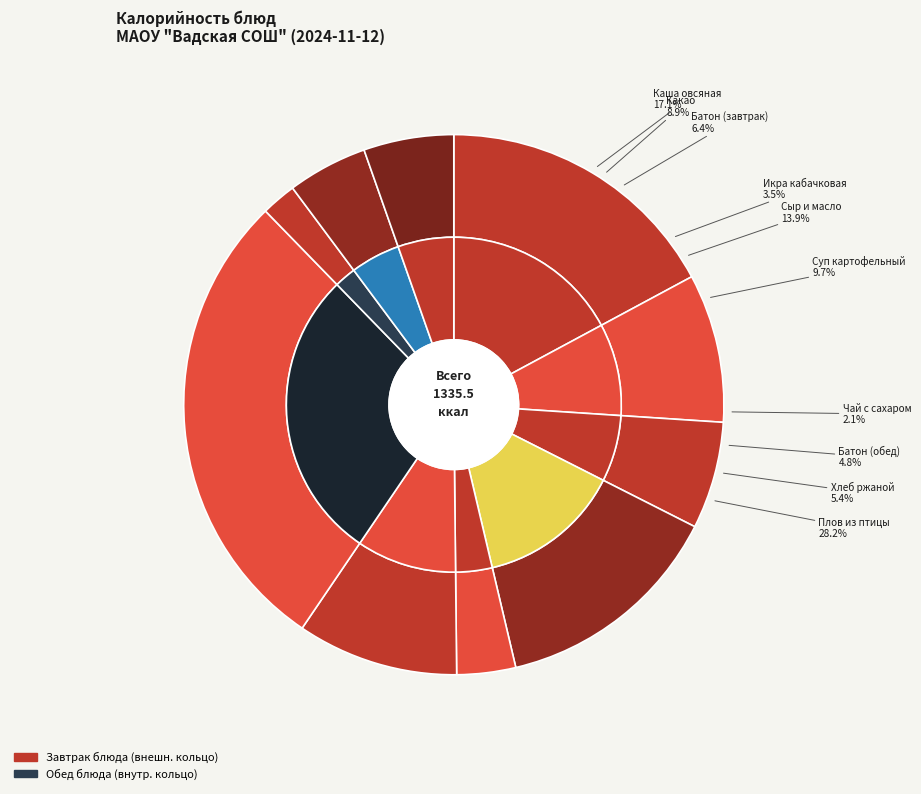

How many segments does this pie chart have?

10